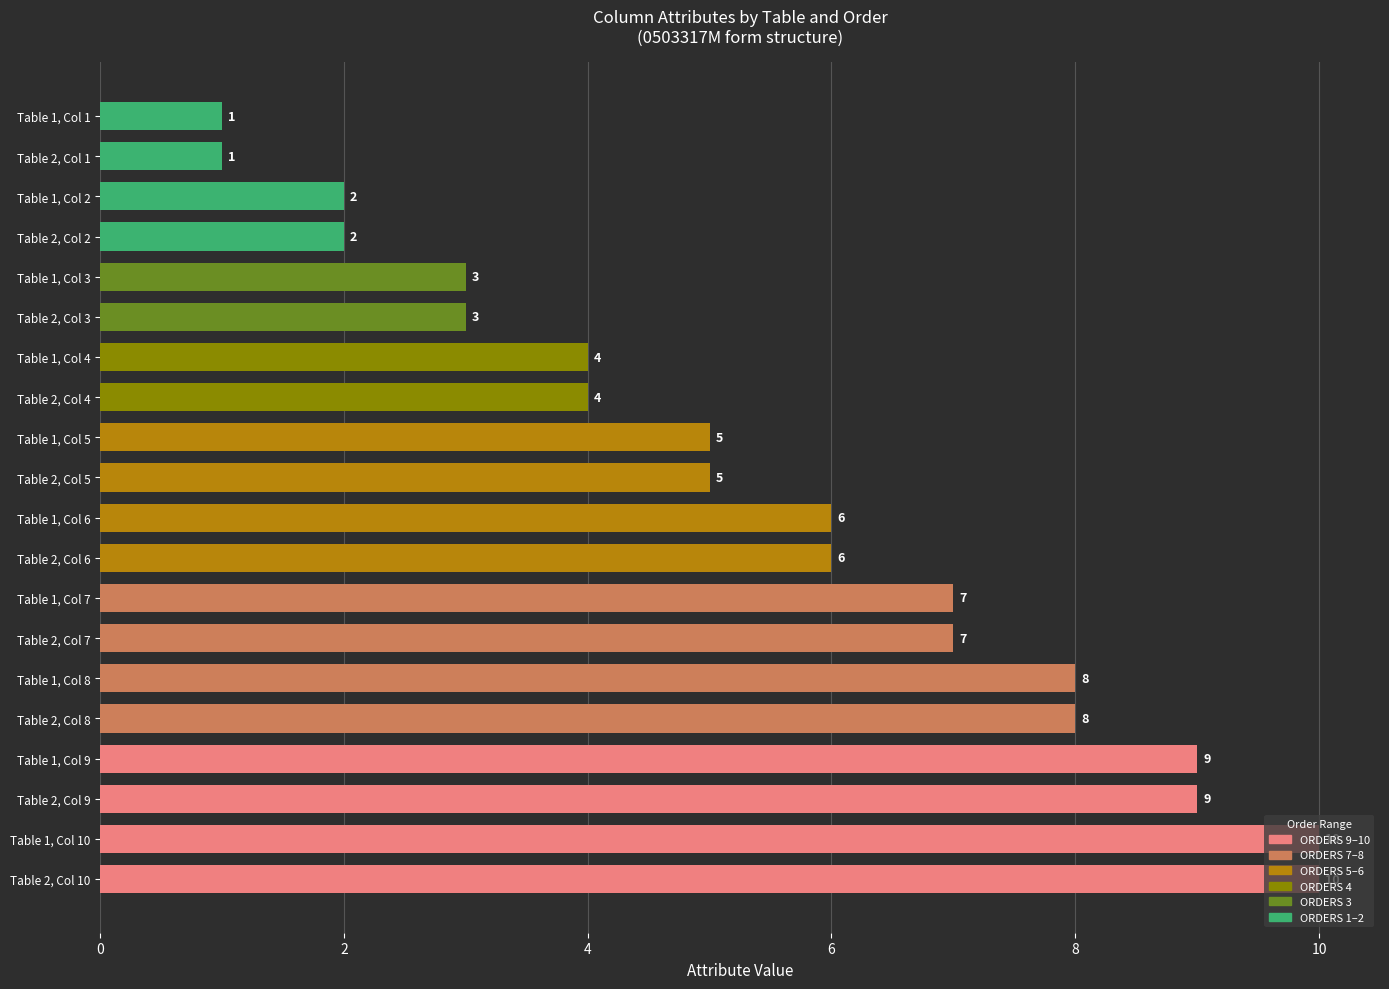

Count the values in the range 3 to 8.

12